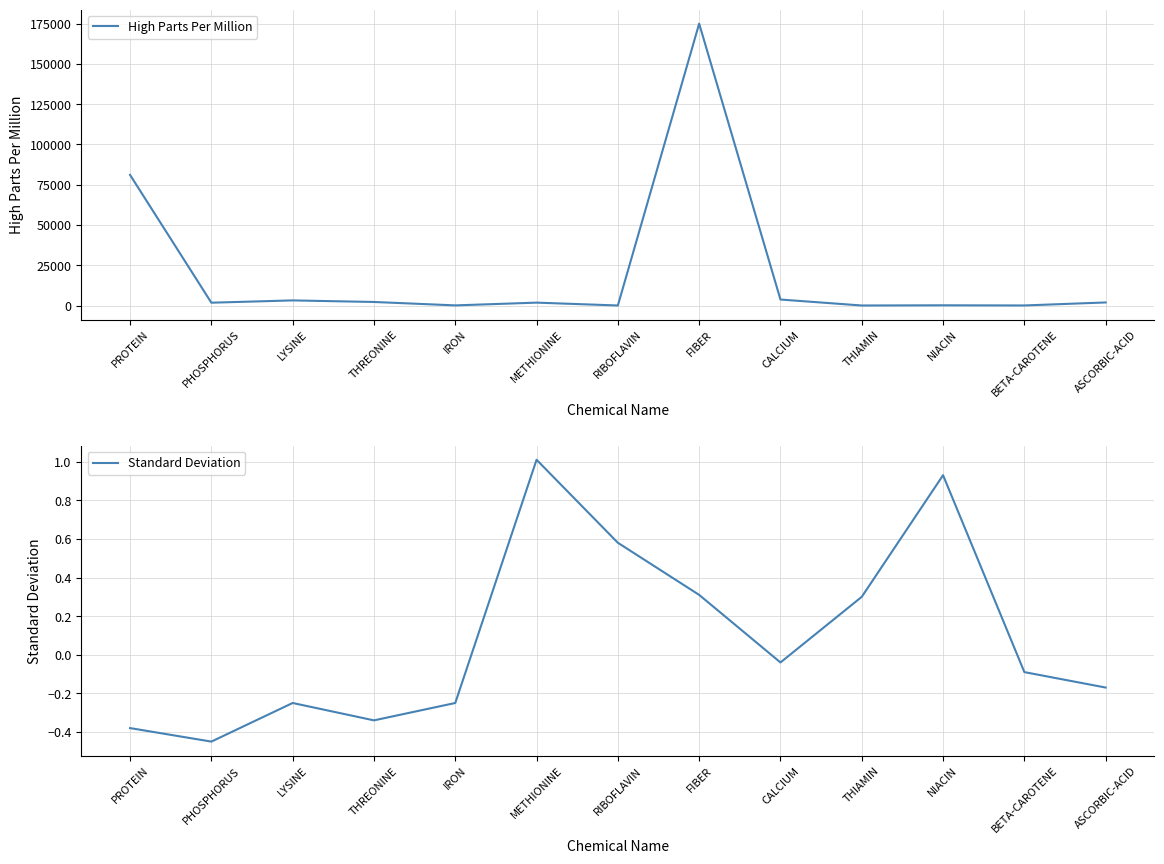

How many data points in High Parts Per Million are less than 1780?

6